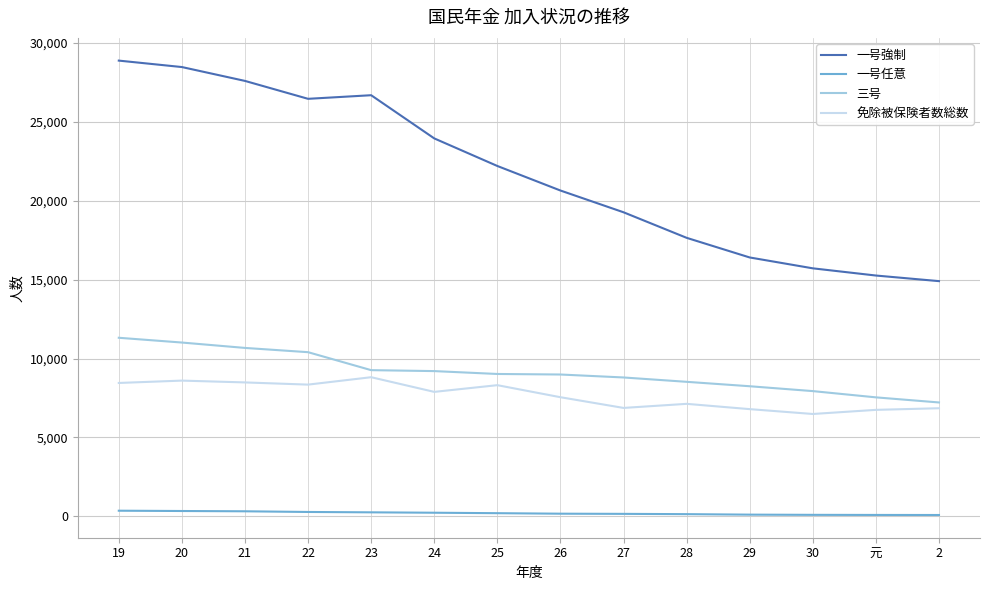

What position from the left is 20?

2